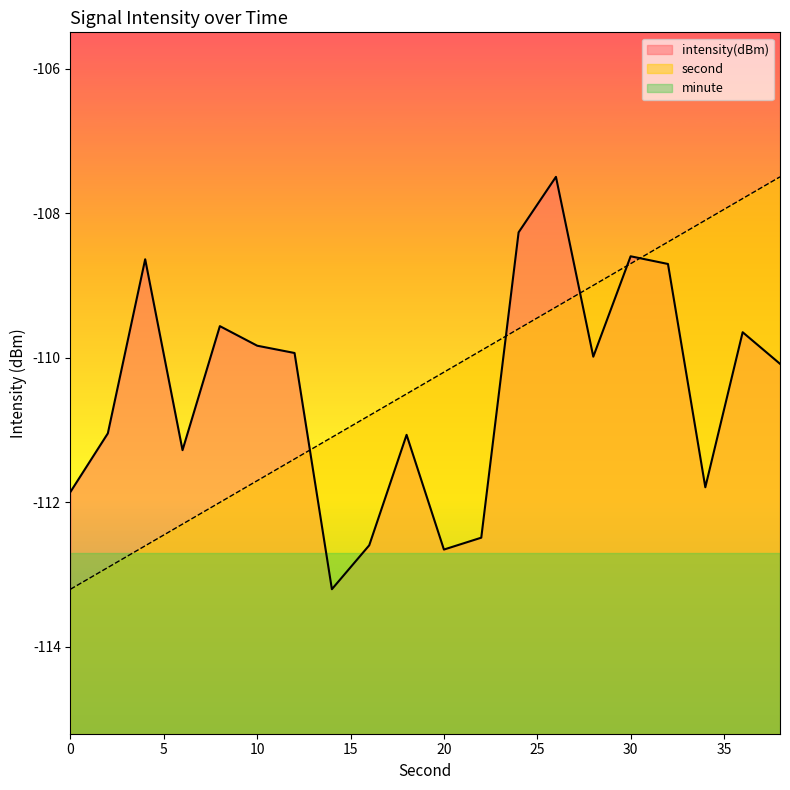

Count the number of data series in this chart.

3